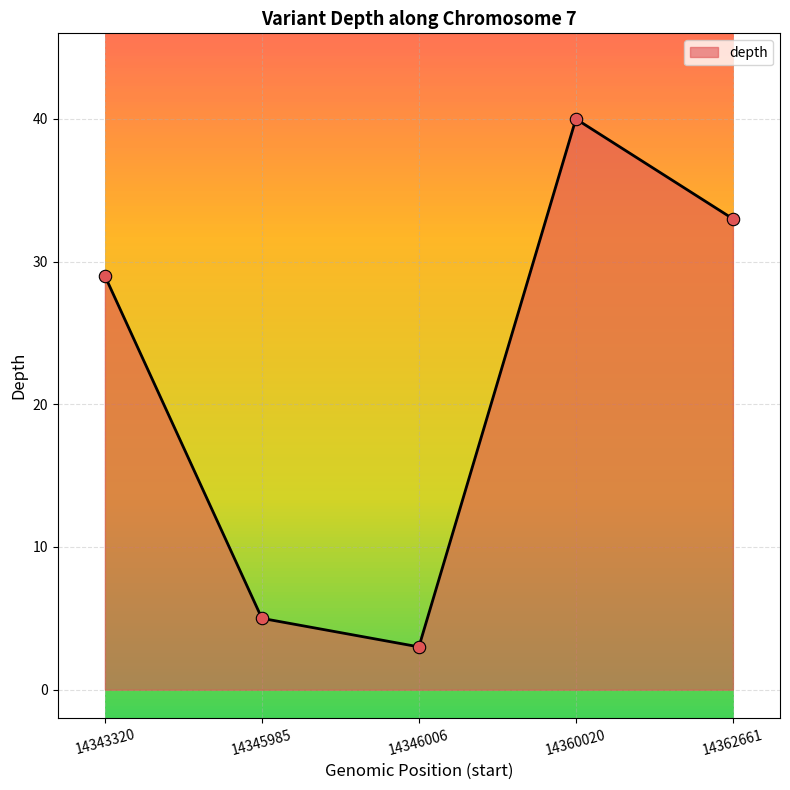

Approximately how many times larger is the value at 14343320 compared to 14360020?

0.7